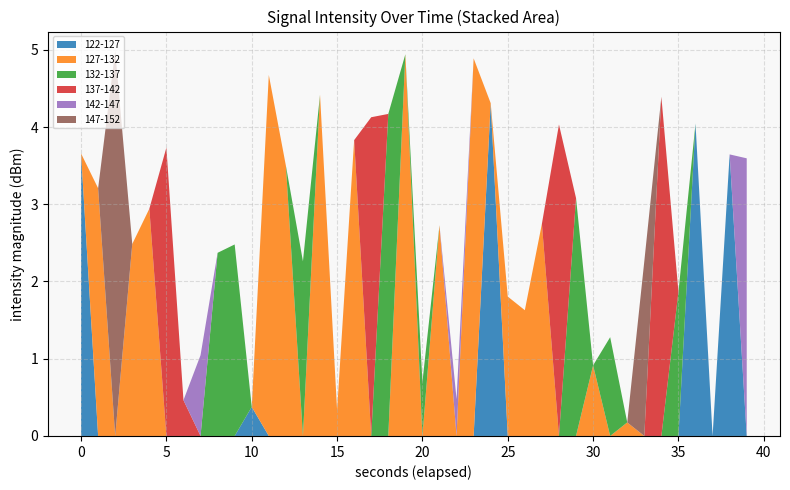

Reading right to left, what are all the values shown in this chart?

-131.6	-135.9	-140.8	-130.5	-127.0	-131.1	-134.0	-130.2	-131.4	-122.1	-134.2	-134.1	-142.7	-137.1	-140.4	-129.6	-129.2	-151.6	-129.9	-125.4